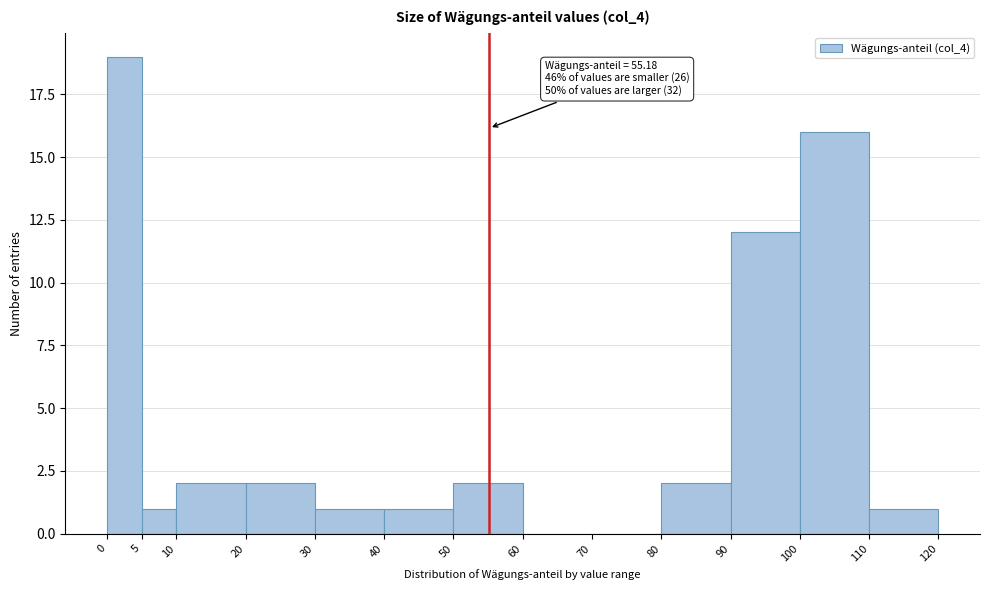

Over which range of the x-axis is the bar tallest?

0 to 5